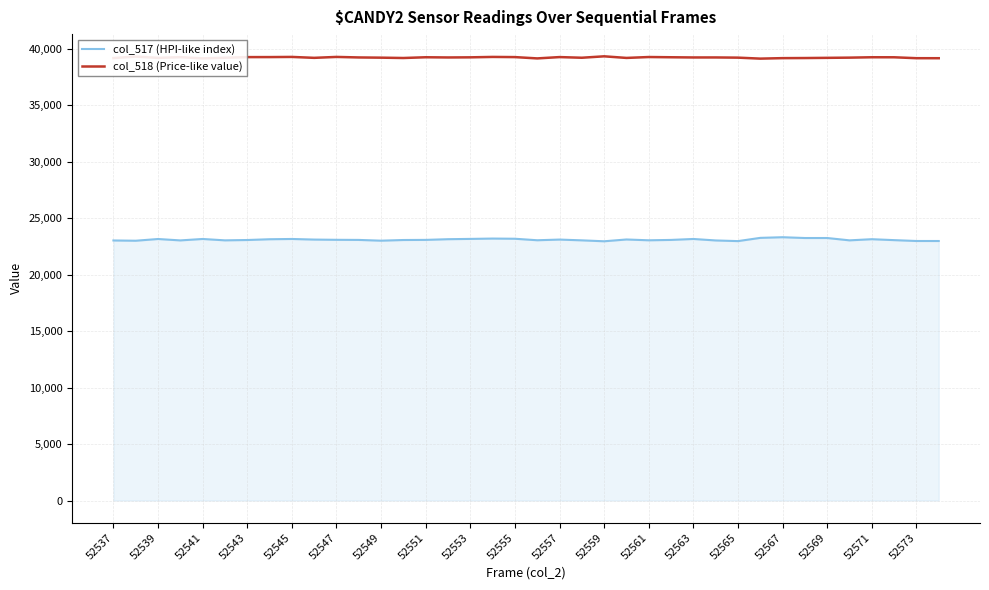

What is the lowest value of the col_518 (Price-like value) series?

39140